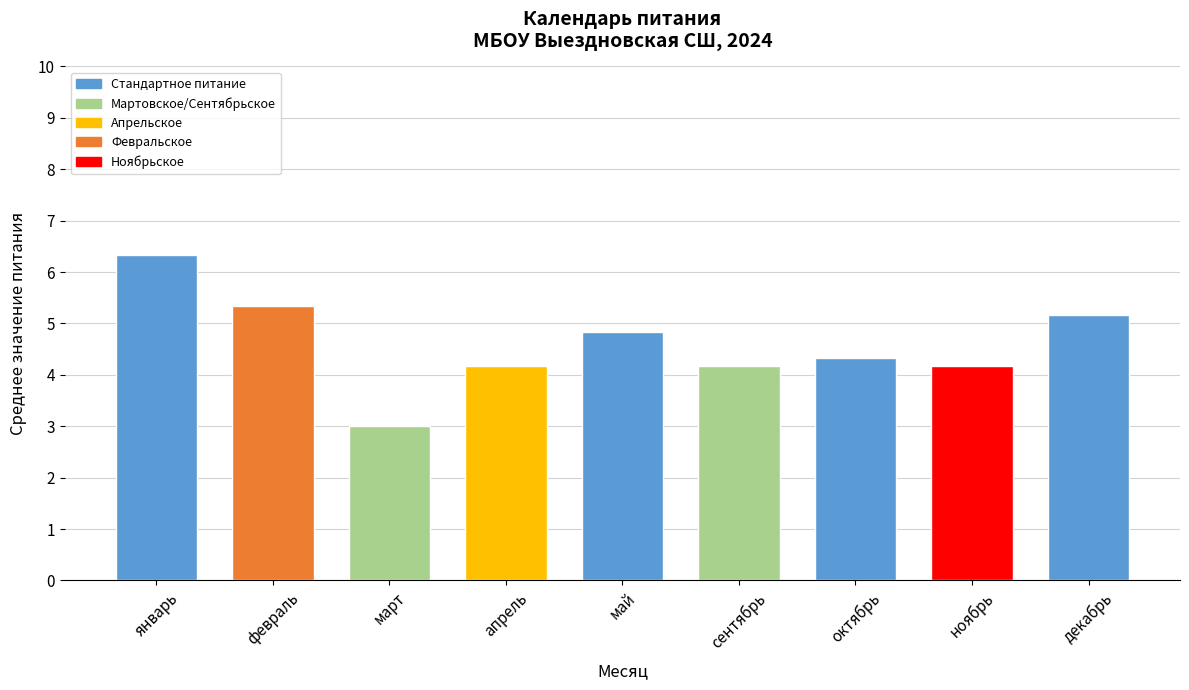

What is the sum of all values?

41.5